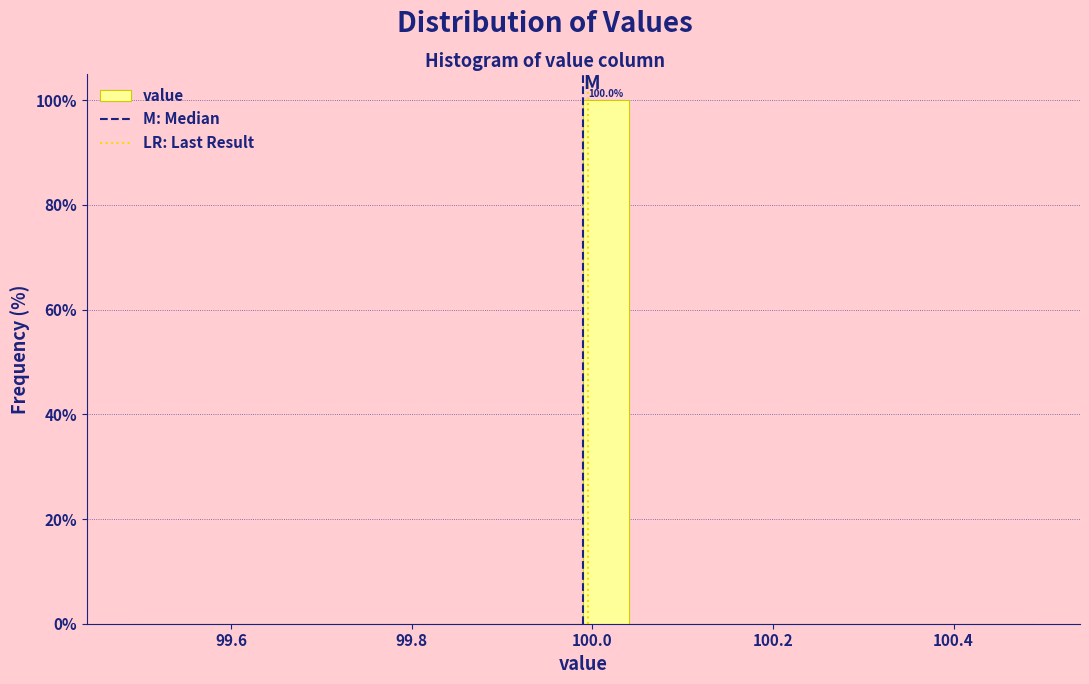

Around what value on the x-axis is the tallest bar? Give the approximate position of its centre, as read against the axis.

100.02